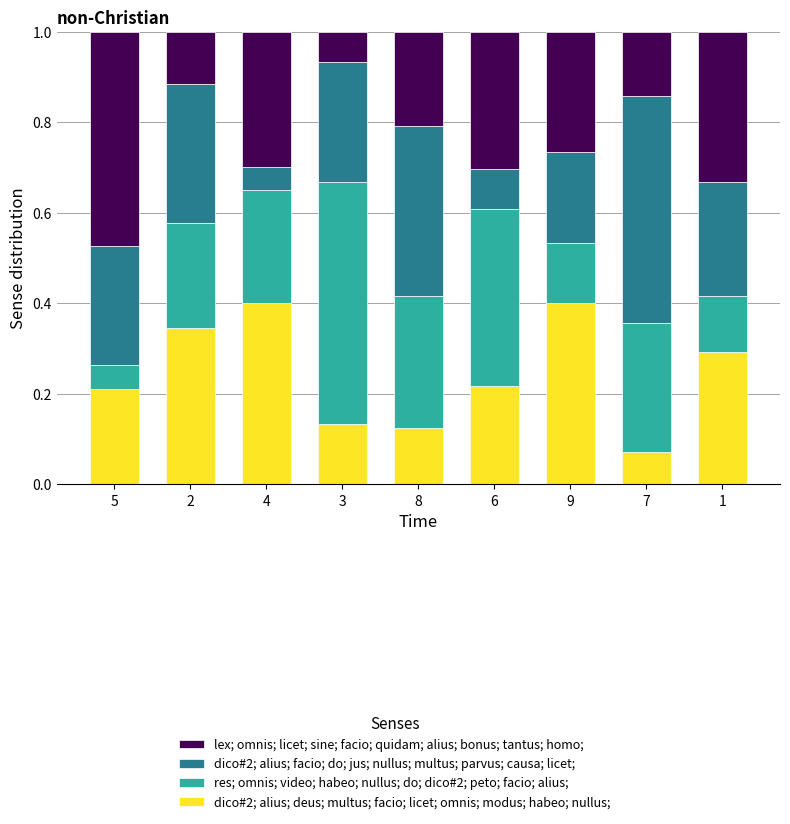

At which label is dico#2; alius; deus; multus; facio; licet; omnis; modus; habeo; nullus; closest to 0?

7